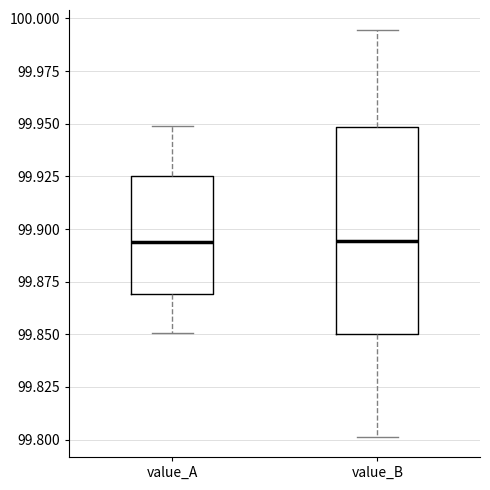

Comparing the boxes themselves (not the whiskers), which one is the tallest?

value_B